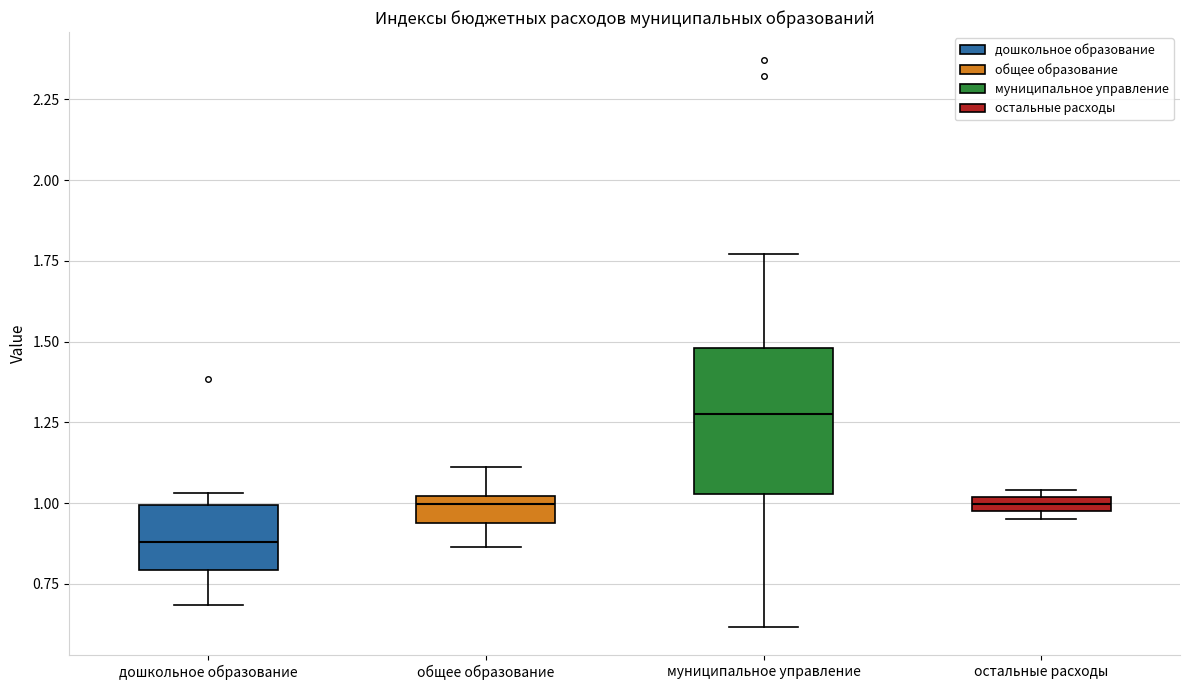

Where does the median line of the box for дошкольное образование sit on the y-axis? The values are not printed on the chart, so give them approximately, as read against the axis.

0.90